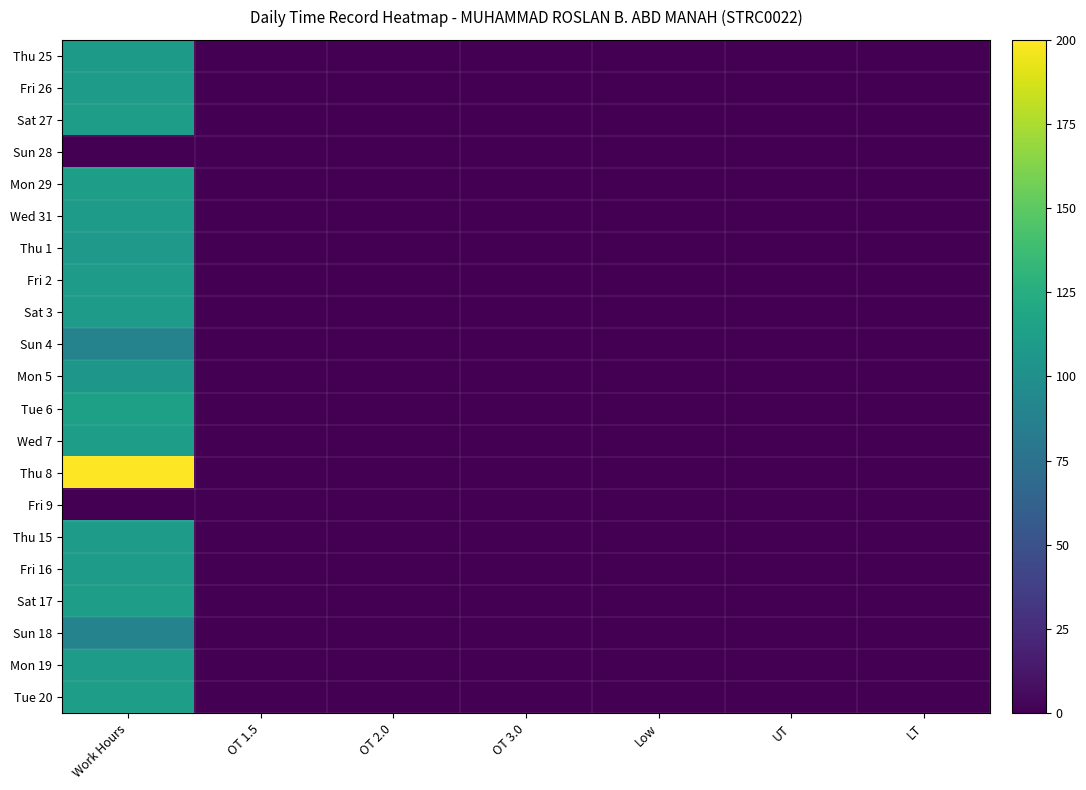

Reading left to right, transcribe all the data shown in this chart.

Thu 25: Work Hours=108.6	OT 1.5=0.0	OT 2.0=0.0	OT 3.0=0.0	Low=0.0	UT=0.0	LT=0.0
Fri 26: Work Hours=109.4	OT 1.5=0.0	OT 2.0=0.0	OT 3.0=0.0	Low=0.0	UT=0.0	LT=0.0
Sat 27: Work Hours=111.4	OT 1.5=0.0	OT 2.0=0.0	OT 3.0=0.0	Low=0.0	UT=0.0	LT=0.0
Sun 28: Work Hours=0.0	OT 1.5=0.0	OT 2.0=0.0	OT 3.0=0.0	Low=0.0	UT=0.0	LT=0.0
Mon 29: Work Hours=111.0	OT 1.5=0.0	OT 2.0=0.0	OT 3.0=0.0	Low=0.0	UT=0.0	LT=0.0
Wed 31: Work Hours=110.0	OT 1.5=0.0	OT 2.0=0.0	OT 3.0=0.0	Low=0.0	UT=0.0	LT=0.0
Thu 1: Work Hours=107.3	OT 1.5=0.0	OT 2.0=0.0	OT 3.0=0.0	Low=0.0	UT=0.0	LT=0.0
Fri 2: Work Hours=110.2	OT 1.5=0.0	OT 2.0=0.0	OT 3.0=0.0	Low=0.0	UT=0.0	LT=0.0
Sat 3: Work Hours=110.0	OT 1.5=0.0	OT 2.0=0.0	OT 3.0=0.0	Low=0.0	UT=0.0	LT=0.0
Sun 4: Work Hours=89.1	OT 1.5=0.0	OT 2.0=0.0	OT 3.0=0.0	Low=0.0	UT=0.0	LT=0.0
Mon 5: Work Hours=106.1	OT 1.5=0.0	OT 2.0=0.0	OT 3.0=0.0	Low=0.0	UT=0.0	LT=0.0
Tue 6: Work Hours=113.8	OT 1.5=0.0	OT 2.0=0.0	OT 3.0=0.0	Low=0.0	UT=0.0	LT=0.0
Wed 7: Work Hours=111.6	OT 1.5=0.0	OT 2.0=0.0	OT 3.0=0.0	Low=0.0	UT=0.0	LT=0.0
Thu 8: Work Hours=200.0	OT 1.5=0.0	OT 2.0=0.0	OT 3.0=0.0	Low=0.0	UT=0.0	LT=0.0
Fri 9: Work Hours=0.0	OT 1.5=0.0	OT 2.0=0.0	OT 3.0=0.0	Low=0.0	UT=0.0	LT=0.0
Thu 15: Work Hours=109.4	OT 1.5=0.0	OT 2.0=0.0	OT 3.0=0.0	Low=0.0	UT=0.0	LT=0.0
Fri 16: Work Hours=110.1	OT 1.5=0.0	OT 2.0=0.0	OT 3.0=0.0	Low=0.0	UT=0.0	LT=0.0
Sat 17: Work Hours=111.2	OT 1.5=0.0	OT 2.0=0.0	OT 3.0=0.0	Low=0.0	UT=0.0	LT=0.0
Sun 18: Work Hours=89.3	OT 1.5=0.0	OT 2.0=0.0	OT 3.0=0.0	Low=0.0	UT=0.0	LT=0.0
Mon 19: Work Hours=110.5	OT 1.5=0.0	OT 2.0=0.0	OT 3.0=0.0	Low=0.0	UT=0.0	LT=0.0
Tue 20: Work Hours=112.0	OT 1.5=0.0	OT 2.0=0.0	OT 3.0=0.0	Low=0.0	UT=0.0	LT=0.0